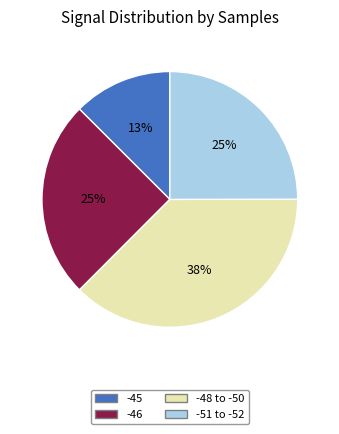

Is there any slice that represents more than half of the pie?

No